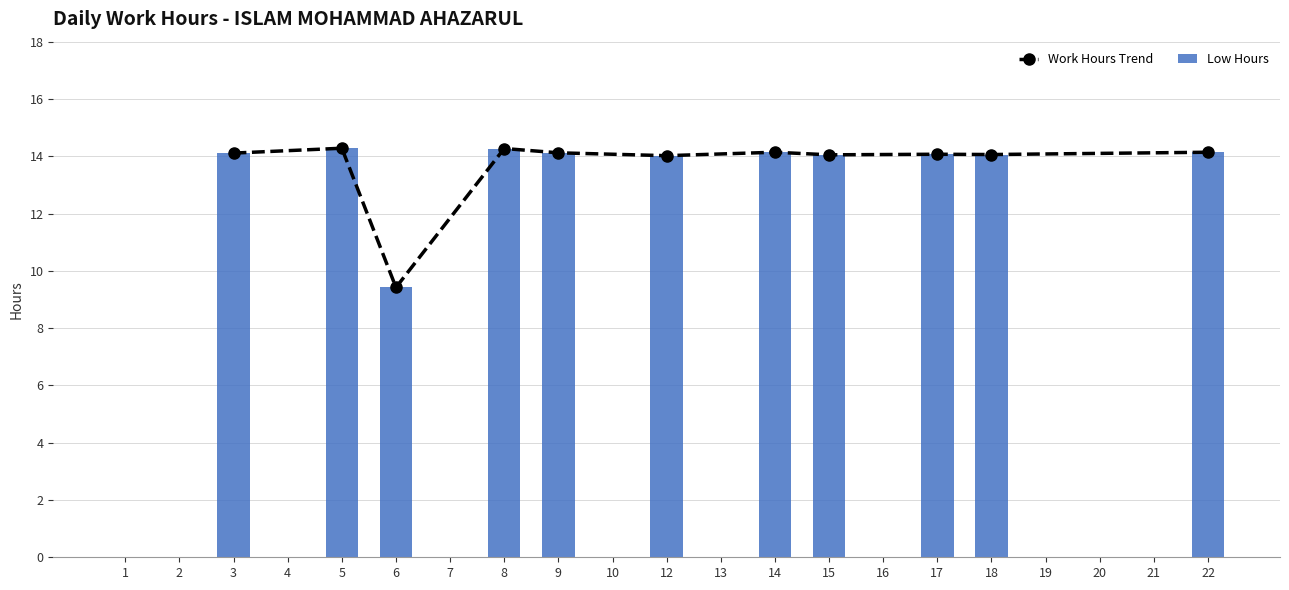

Reading right to left, transcribe all the data shown in this chart.

14.1	0.0	0.0	0.0	14.1	14.1	0.0	14.1	14.1	0.0	14.0	0.0	14.1	14.3	0.0	9.4	14.3	0.0	14.1	0.0	0.0